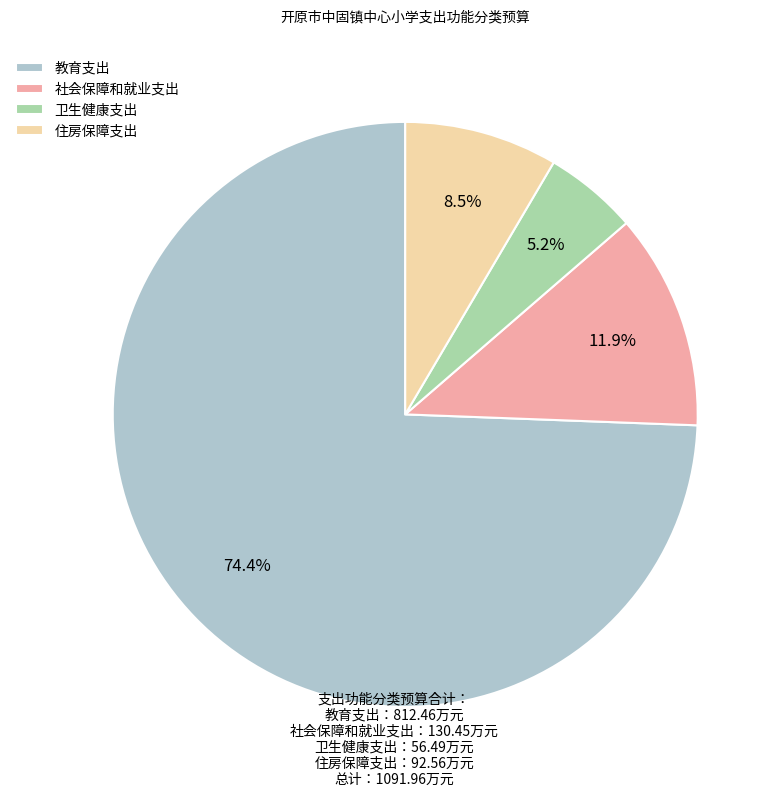

Which has a higher value, 住房保障支出 or 卫生健康支出?

住房保障支出